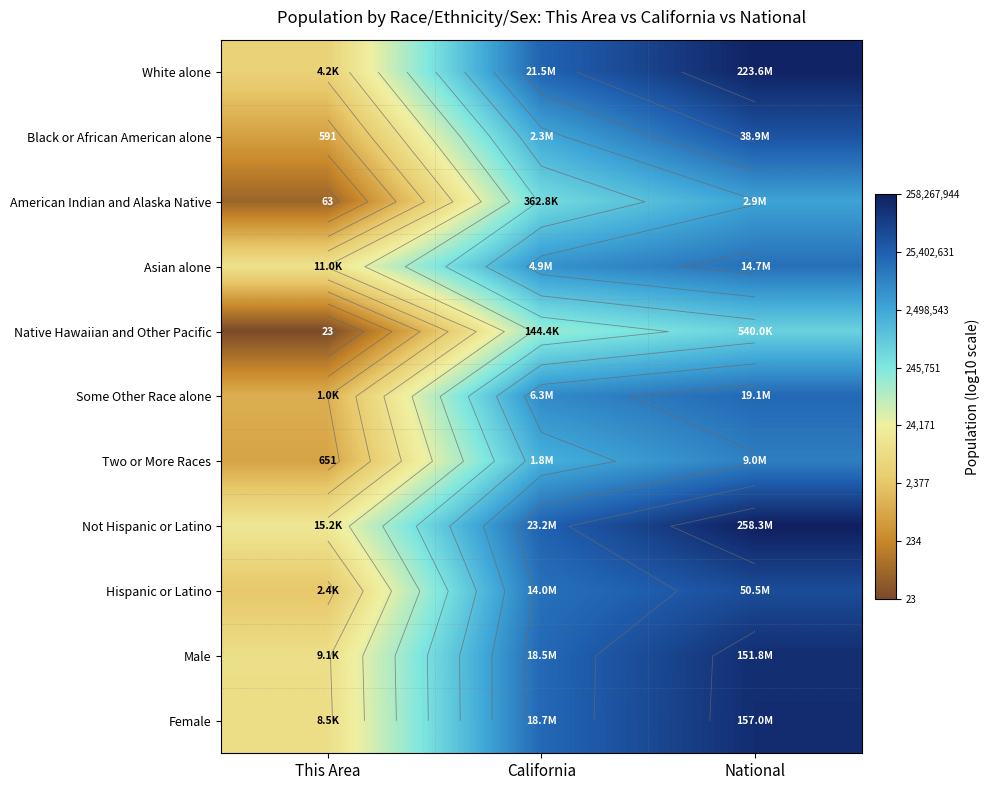

What is the difference between the highest and lowest values at This Area?

2.8